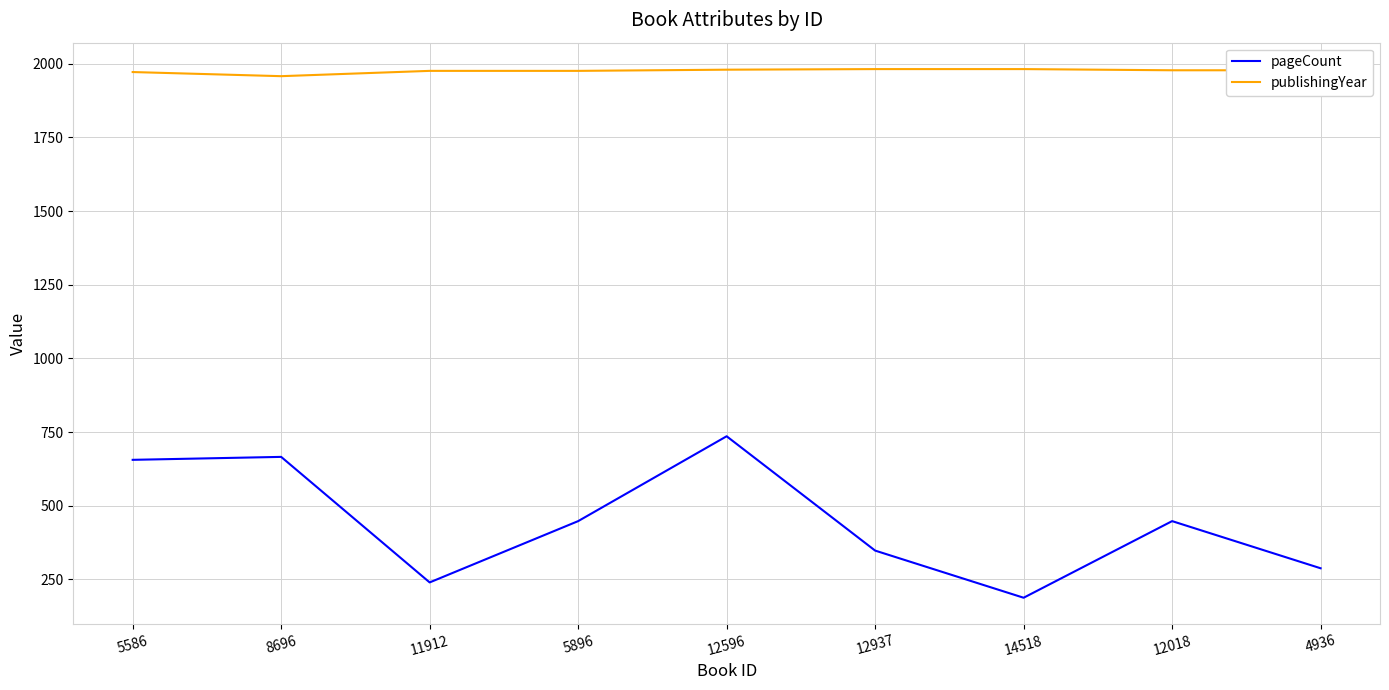

List the series in order of their overall mean, highest first.

publishingYear, pageCount